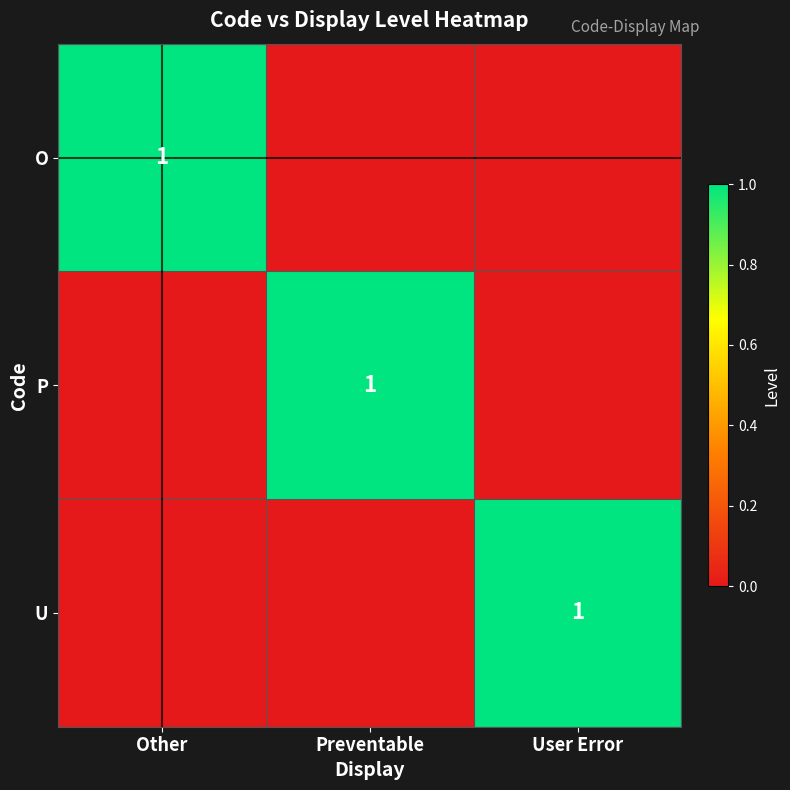

Is it true that U equals 1 at User Error?

True